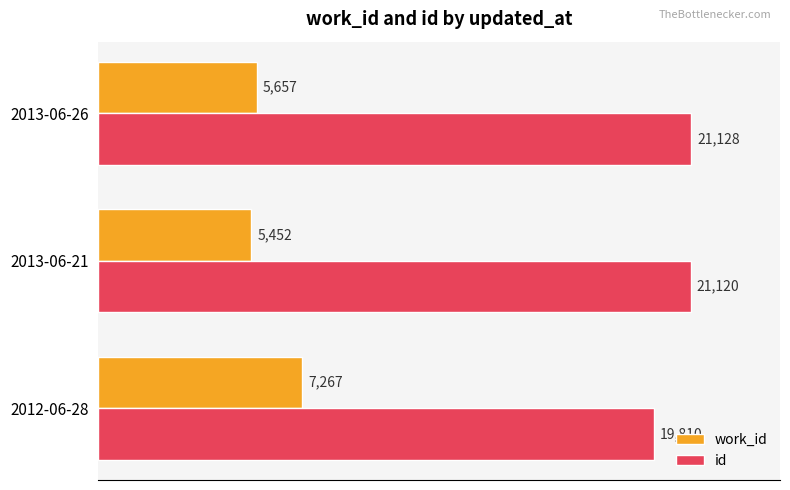

Is it true that id equals 9902 at 2013-06-26?

False